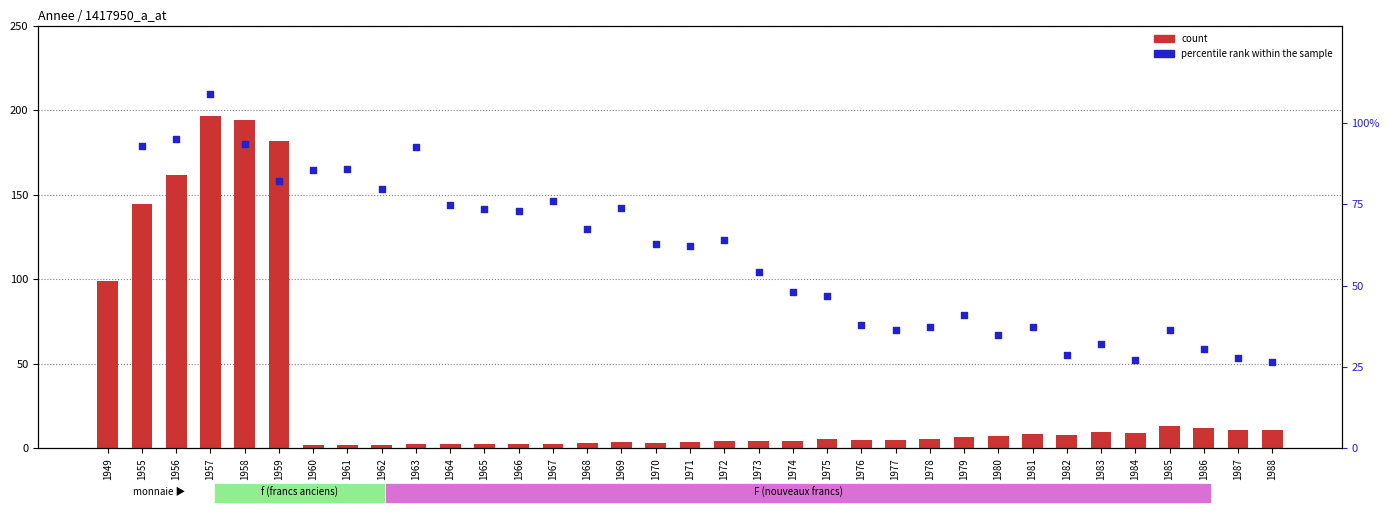

Which series has the largest total across all categories?

percentile rank within the sample